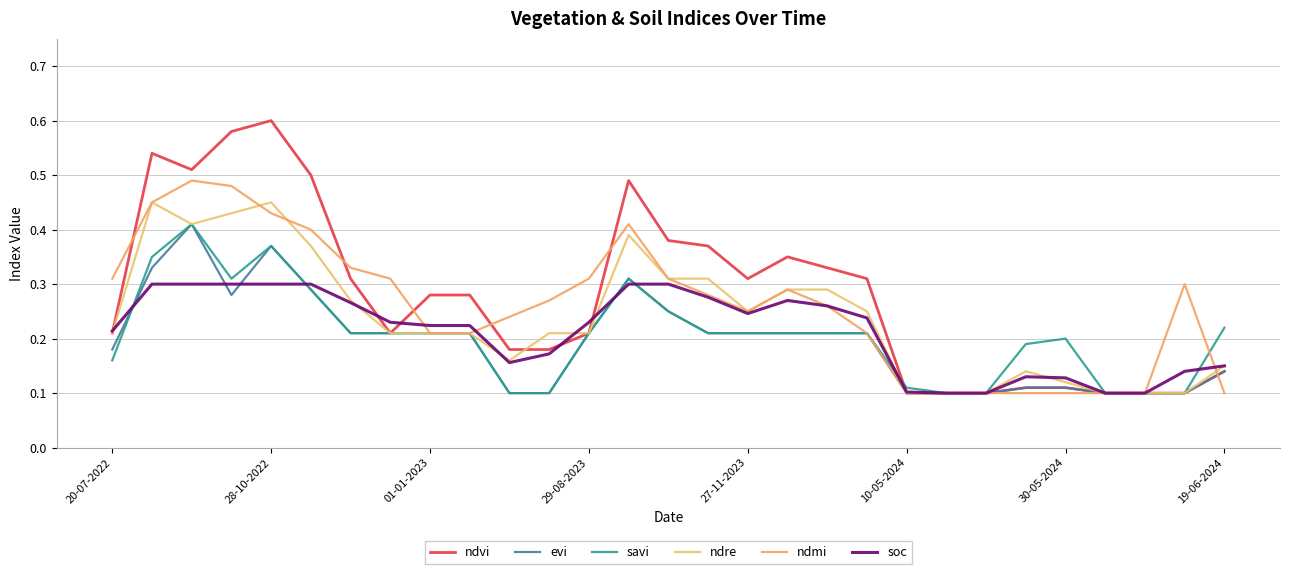

Does the chart display data point markers on the line(s)?

No